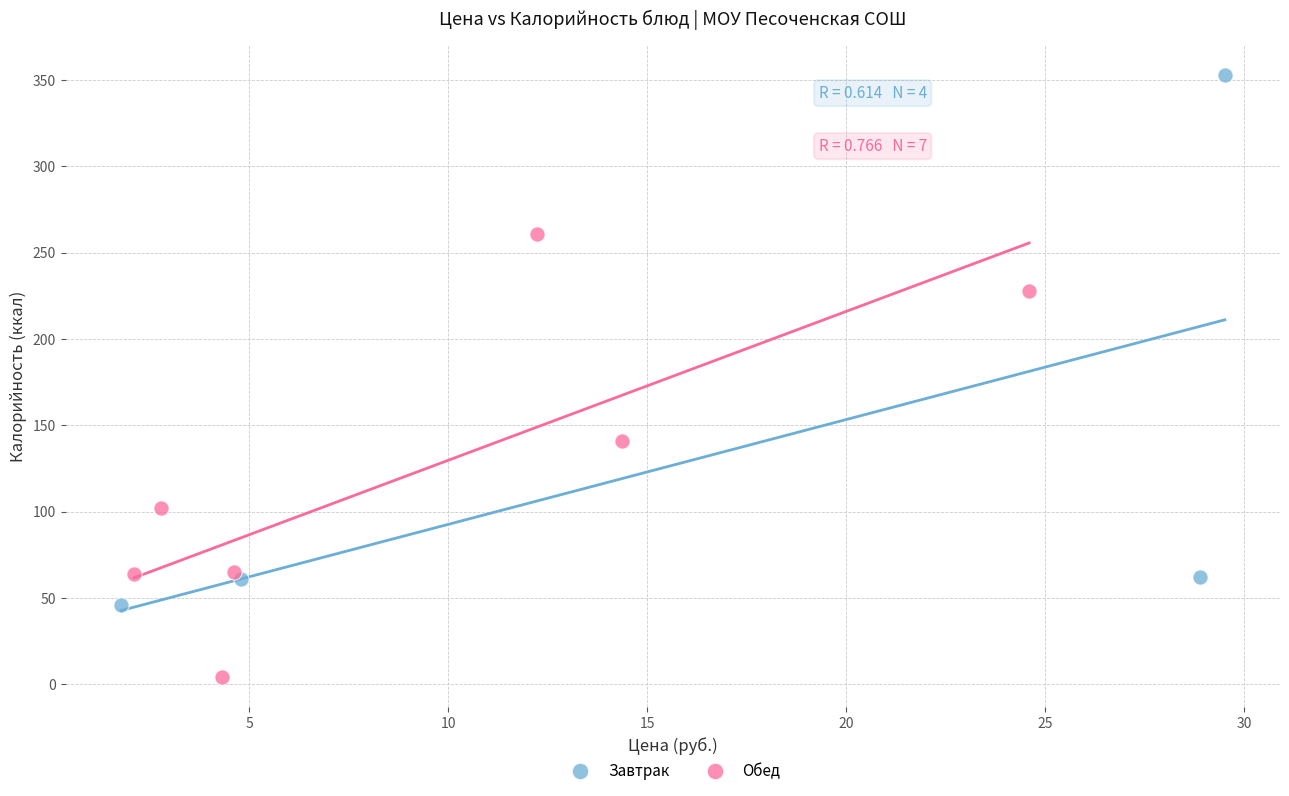

What are all the series names shown in the legend?

Завтрак, Обед